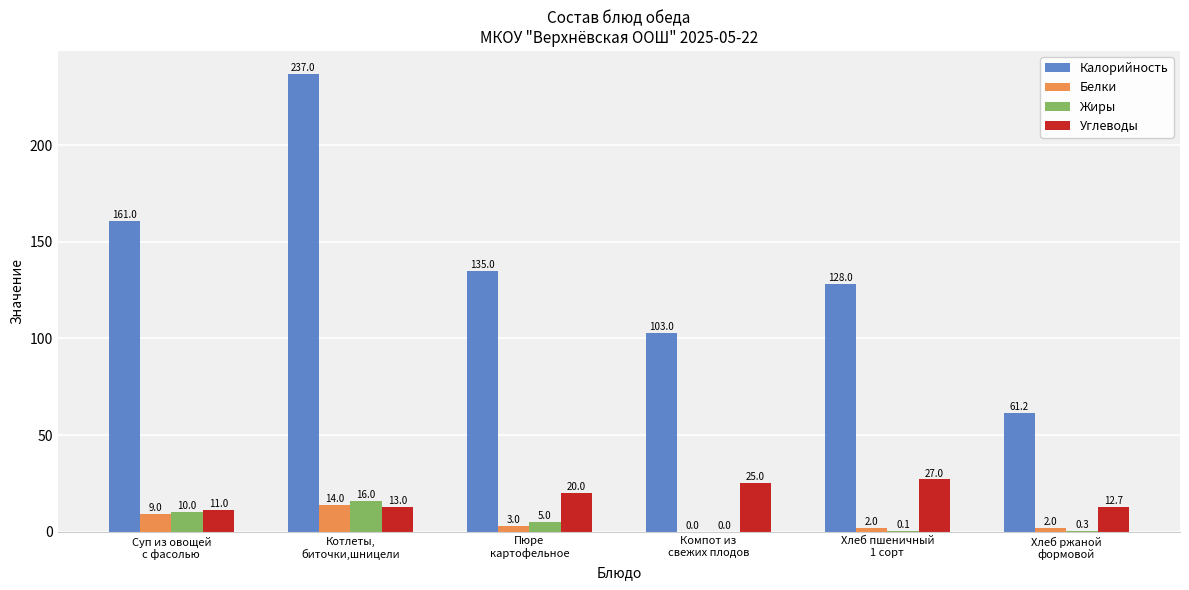

How many groups of bars are there?

6